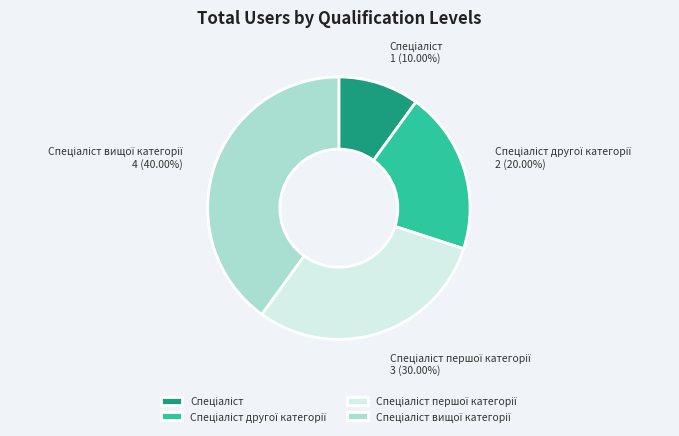

Is there a majority slice in this chart?

No